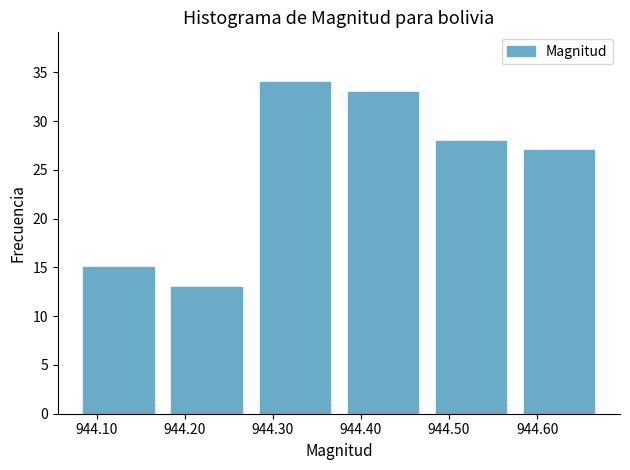

Reading left to right, list every bar in this chart as the range it spans on the x-axis followed by its height. Neither the bar edges nor the heights are printed on the chart, so give them approximately, as read against the axes.

944.075 to 944.175: 15
944.175 to 944.275: 13
944.275 to 944.375: 34
944.375 to 944.475: 33
944.475 to 944.575: 28
944.575 to 944.675: 27